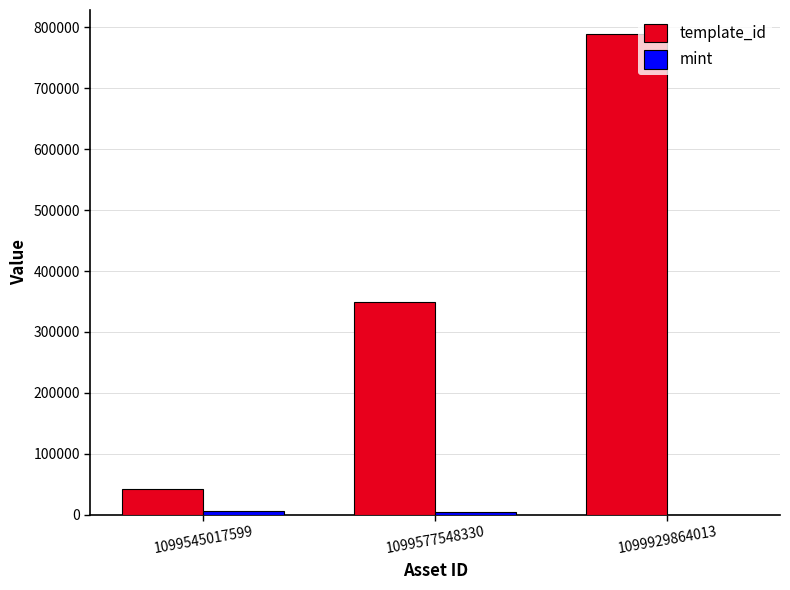

At which category does the chart reach its peak across all series?

1099929864013